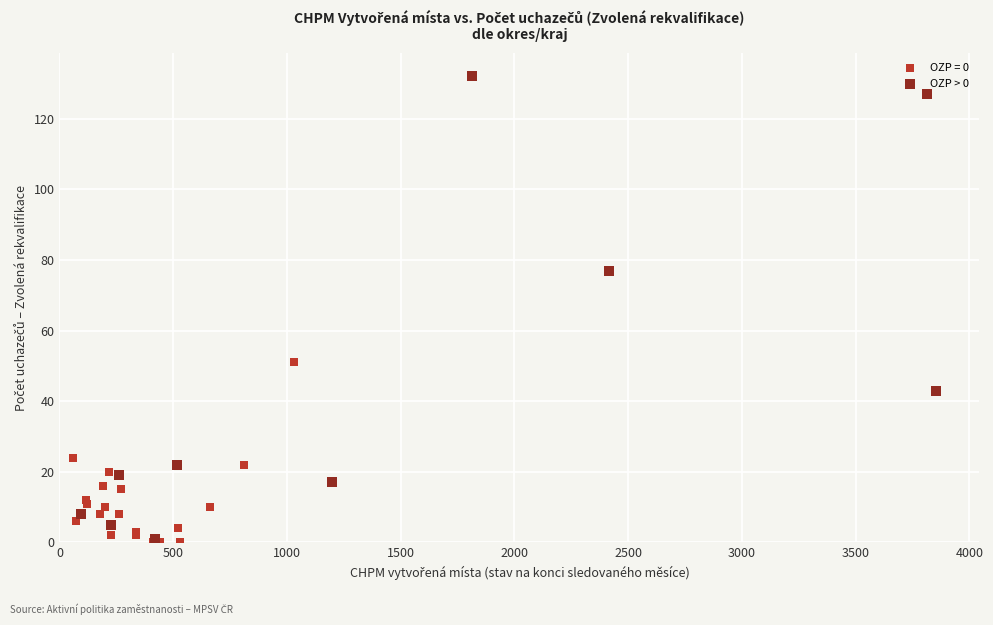

Which series has the largest Y range (max minus min)?

OZP > 0